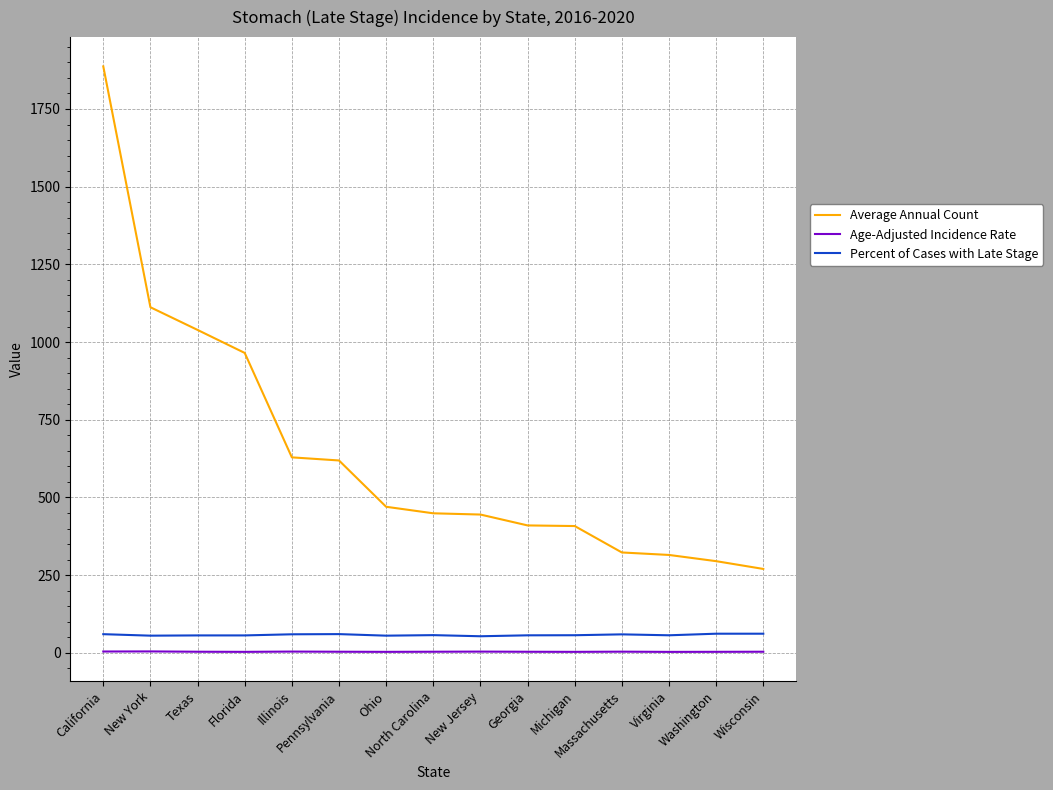

How many categories are shown in the chart?

15